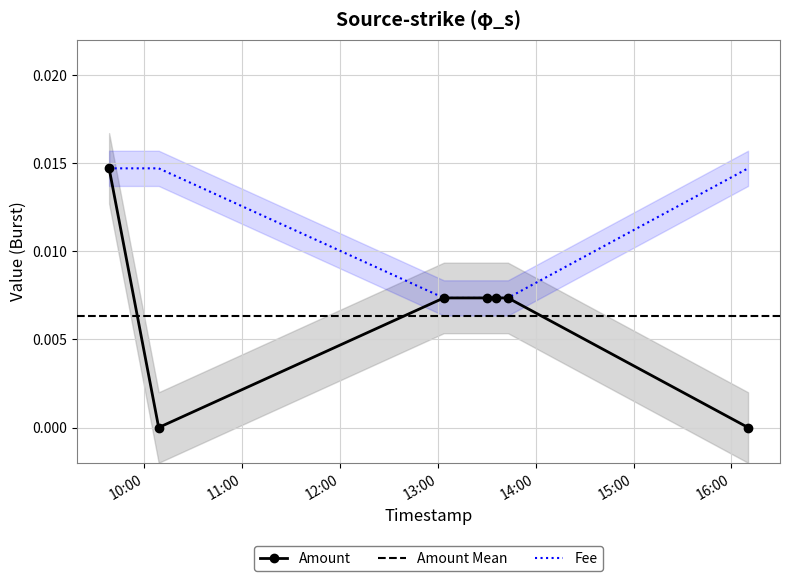

True or false: Amount has more than 0 interior local peaks.

False